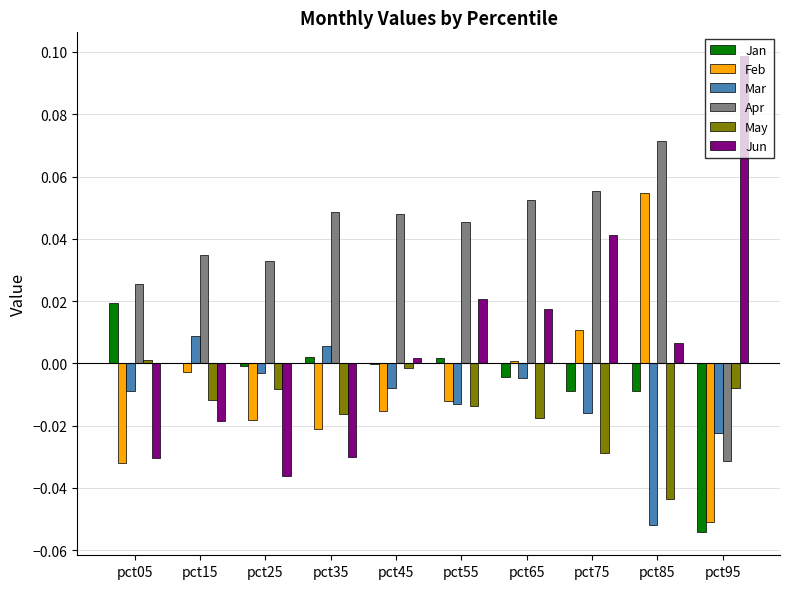

Which series has the largest total across all categories?

Apr